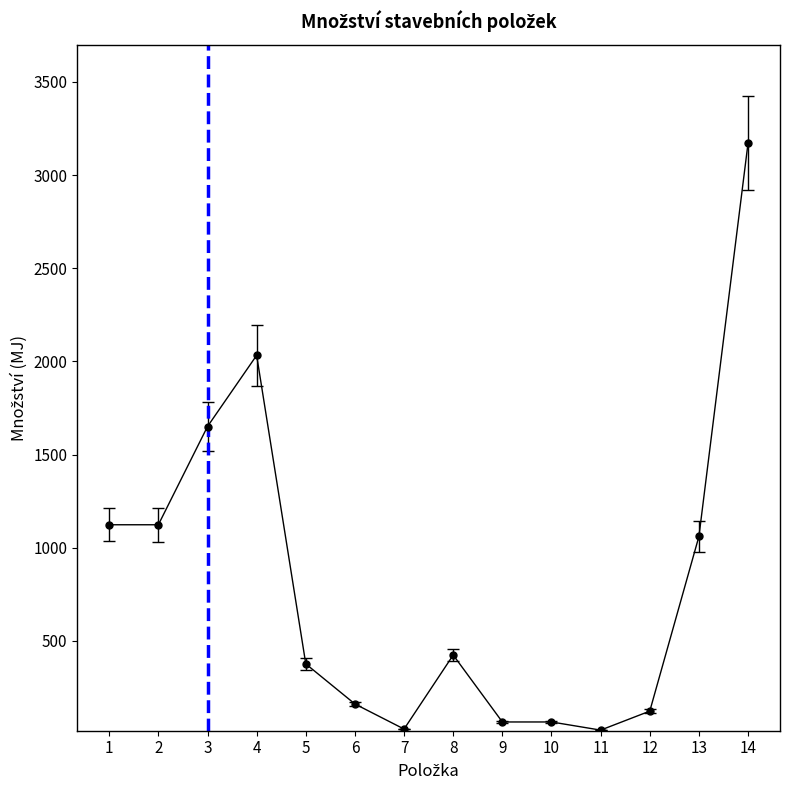

What is the approximate value at 14?

3172.6